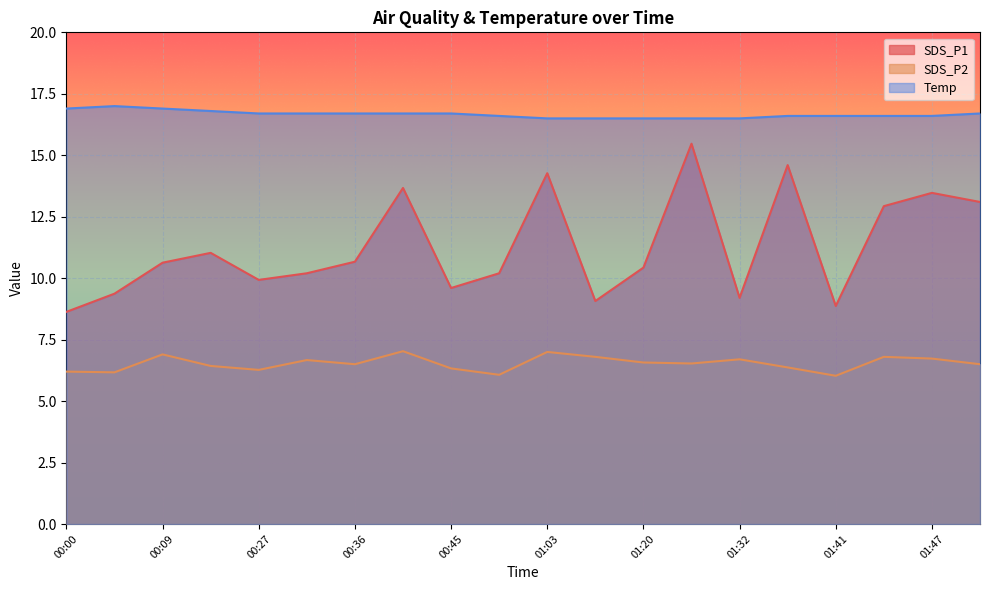

True or false: SDS_P2 has a value of 8.9 at 00:36.

False